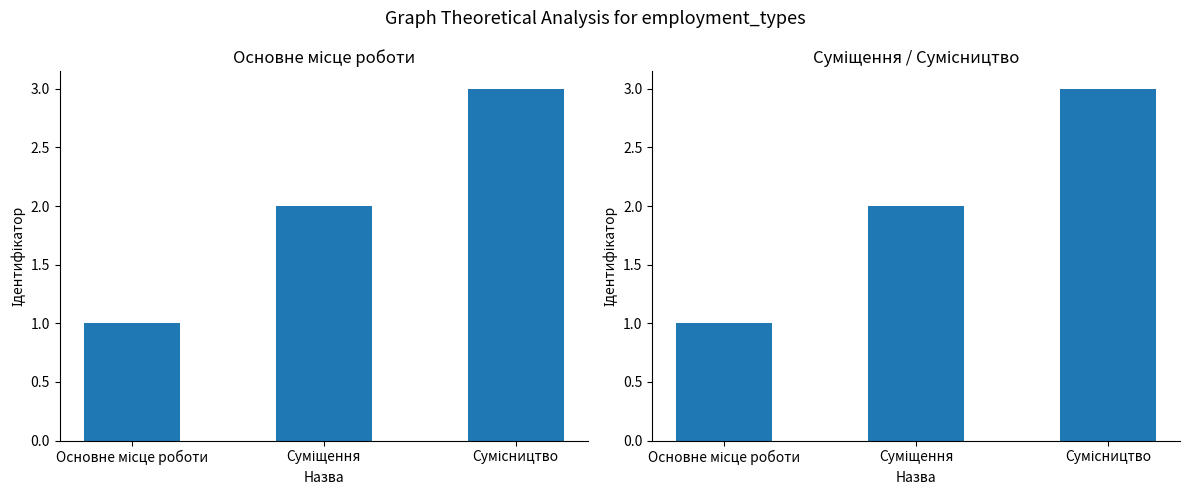

What is the average value?

2